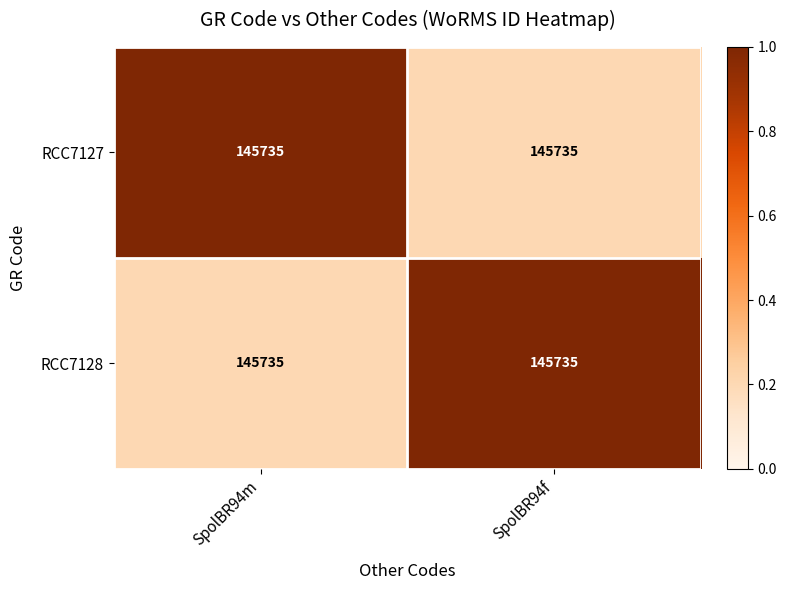

Which has a higher value, SpolBR94m or SpolBR94f?

SpolBR94m